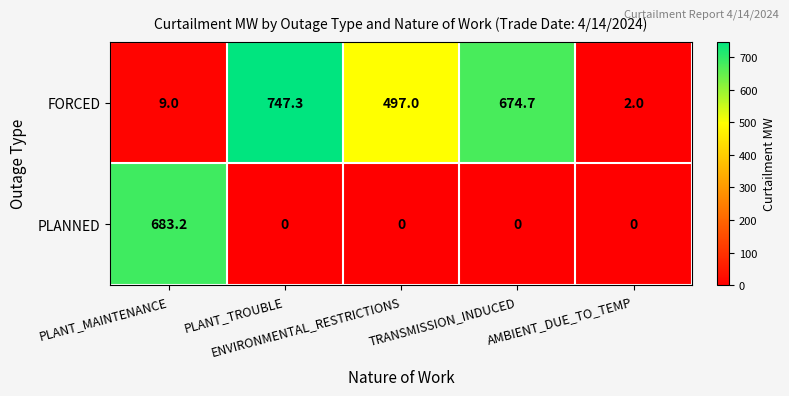

What is the maximum value shown in the chart?

747.3